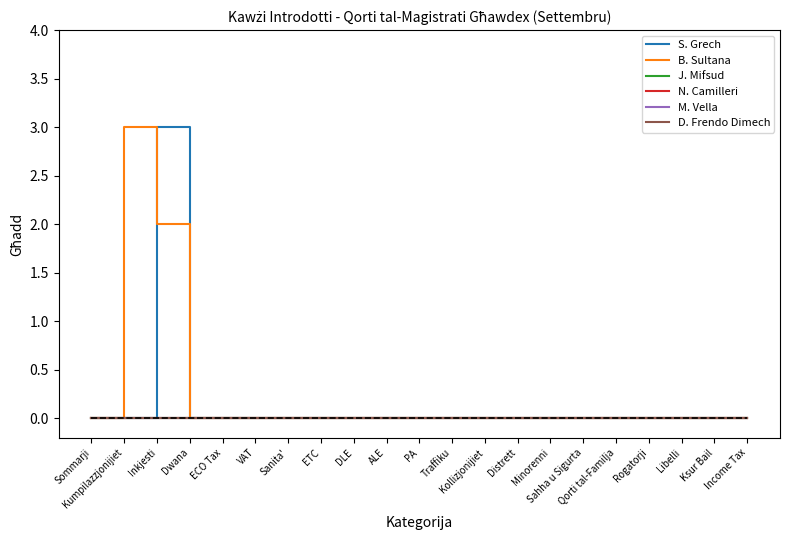

List the labels in order of D. Frendo Dimech value, smallest first.

Sommarji, Kumpilazzjonijiet, Inkjesti, Dwana, ECO Tax, VAT, Sanita', ETC, DLE, ALE, PA, Traffiku, Kollizjonijiet, Distrett, Minorenni, Sahha u Sigurta, Qorti tal-Familja, Rogatorji, Libelli, Ksur Bail, Income Tax